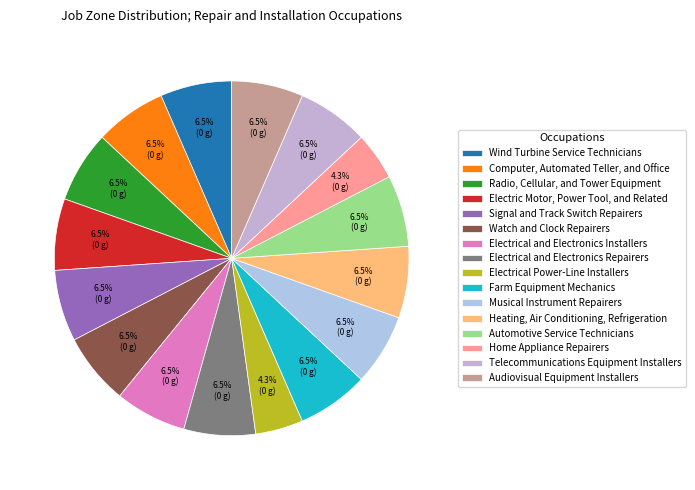

To the nearest percent, what is the combined percentage of Audiovisual Equipment Installers and Electrical and Electronics Repairers?

13%